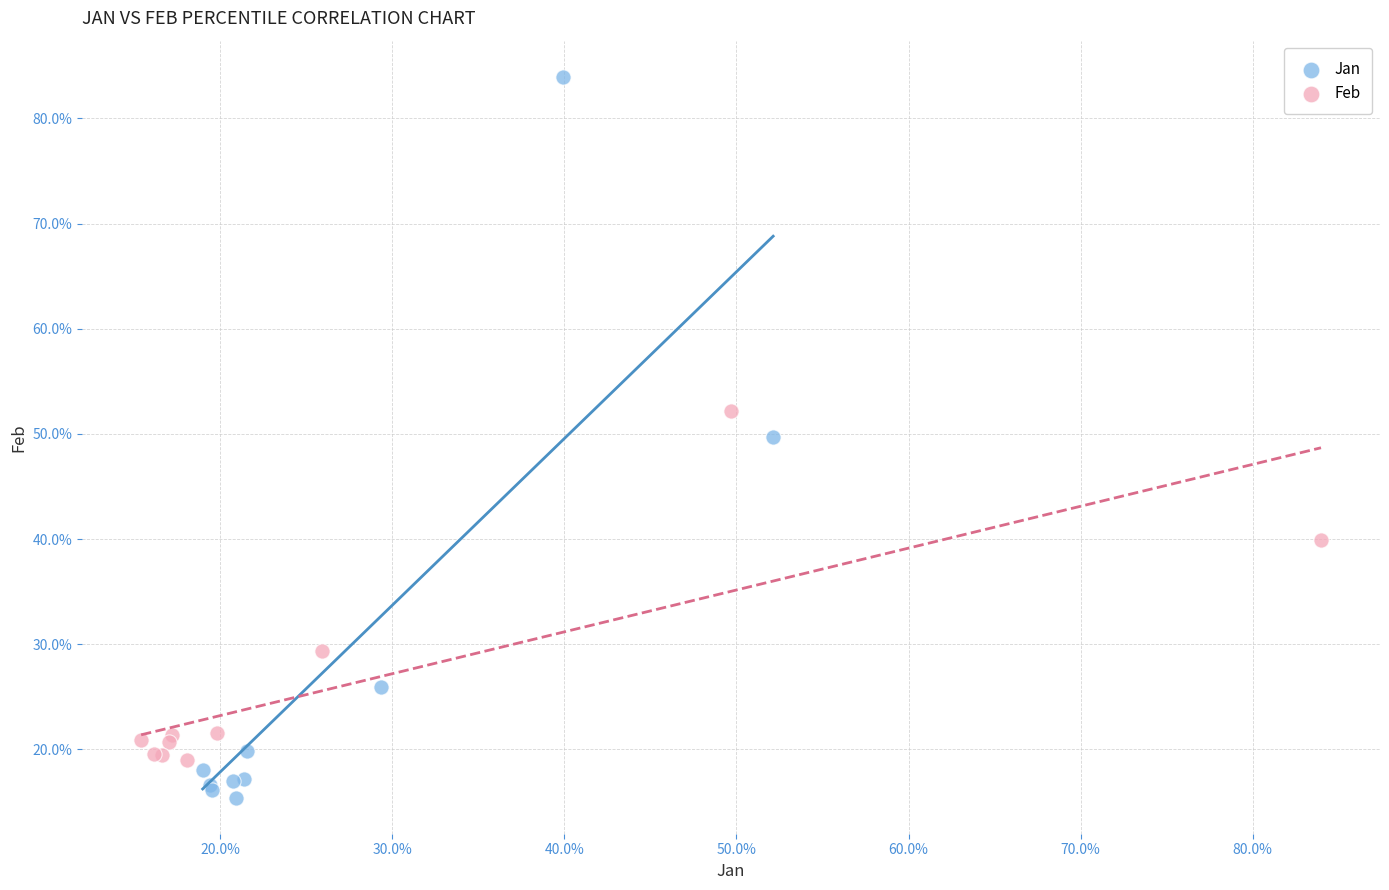

What are all the series names shown in the legend?

Jan, Feb